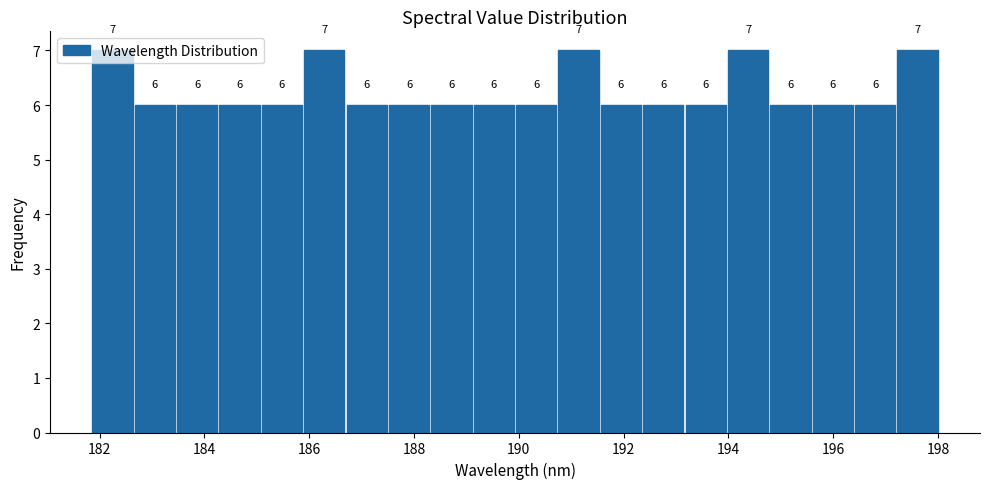

Reading left to right, list every bar in this chart as the range it spans on the x-axis followed by its height. The bar edges are not printed on the chart, so give them approximately, as read against the axis.

181.8 to 182.6: 7
182.6 to 183.4: 6
183.4 to 184.2: 6
184.2 to 185.0: 6
185.0 to 185.8: 6
185.8 to 186.6: 7
186.6 to 187.6: 6
187.6 to 188.4: 6
188.4 to 189.2: 6
189.2 to 190.0: 6
190.0 to 190.8: 6
190.8 to 191.6: 7
191.6 to 192.4: 6
192.4 to 193.2: 6
193.2 to 194.0: 6
194.0 to 194.8: 7
194.8 to 195.6: 6
195.6 to 196.4: 6
196.4 to 197.2: 6
197.2 to 198.0: 7